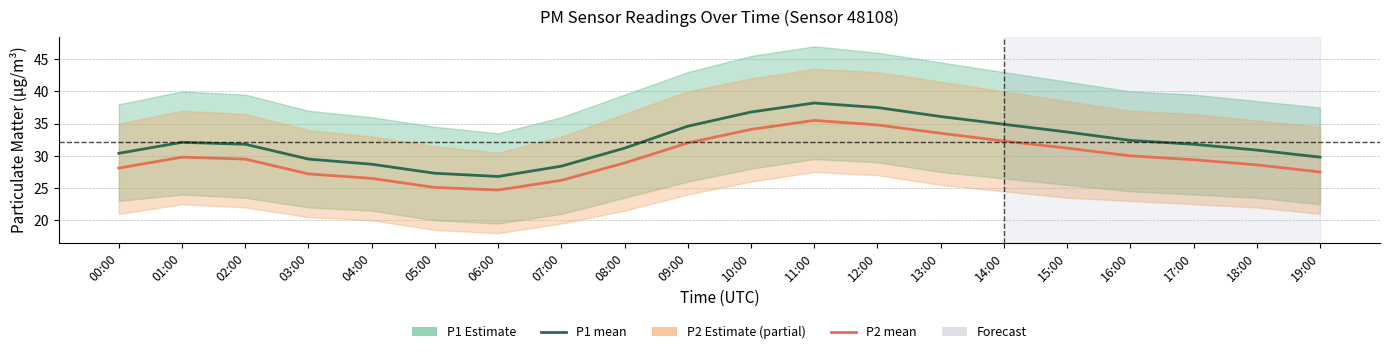

What is the minimum value shown in the chart?

24.7